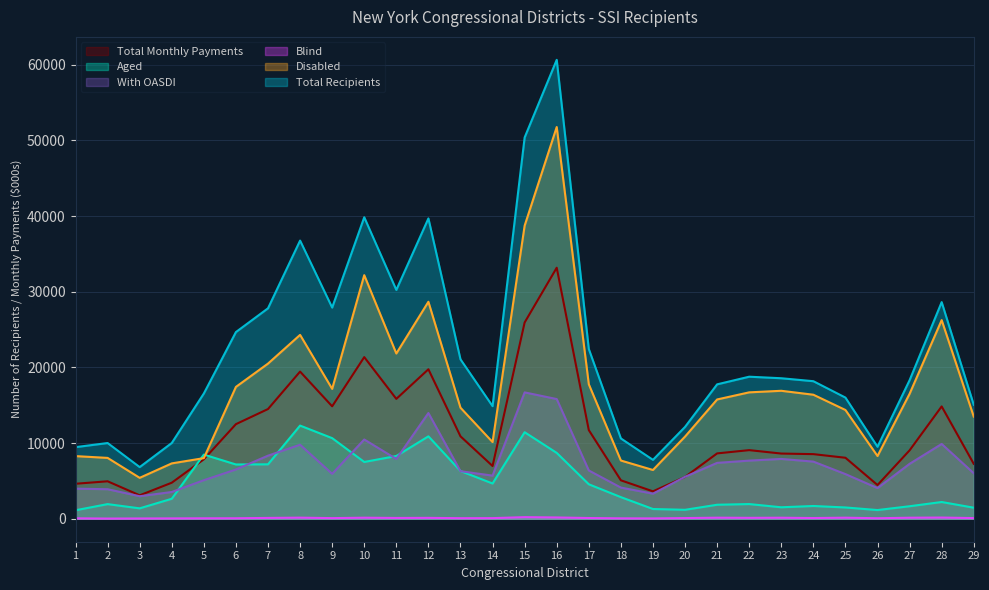

Where is the first local minimum for Total Monthly Payments?

3